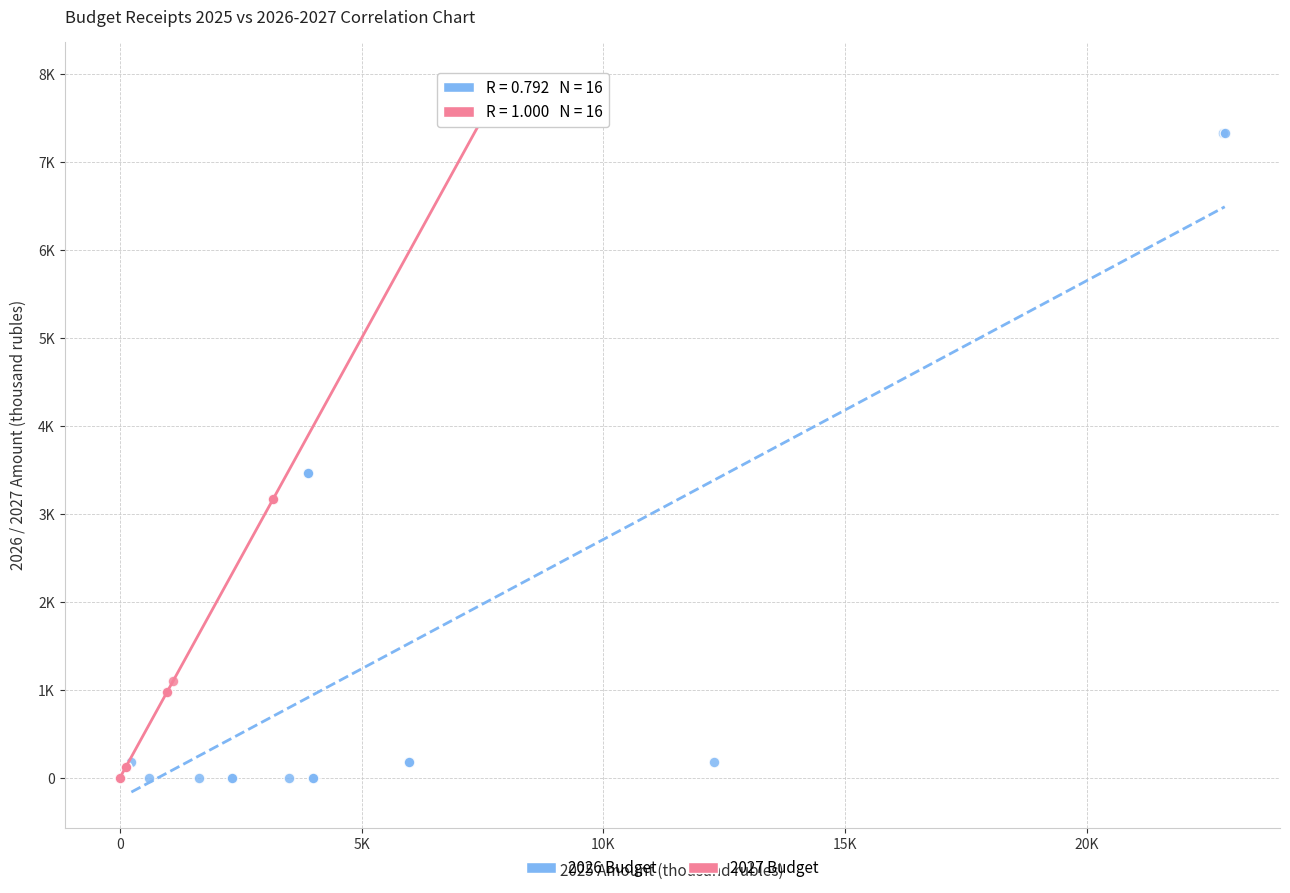

Which series contains the highest Y value?

2027 Budget